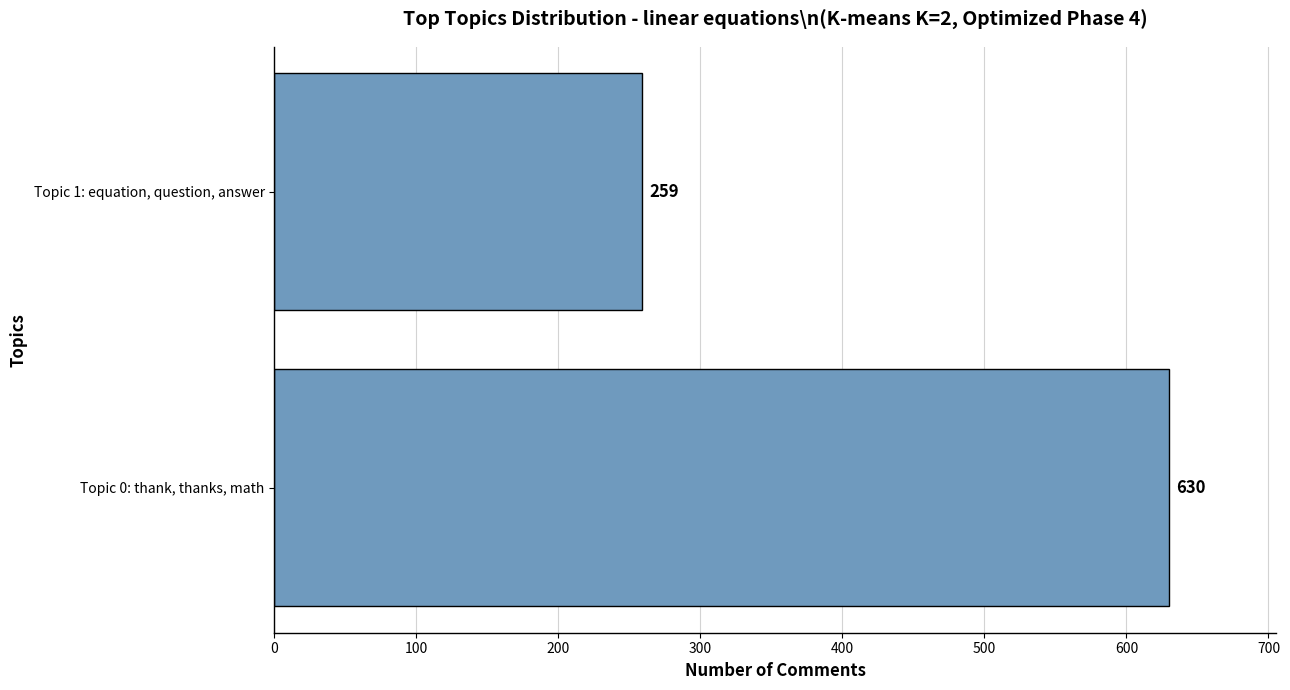

How many bars are there in total?

2